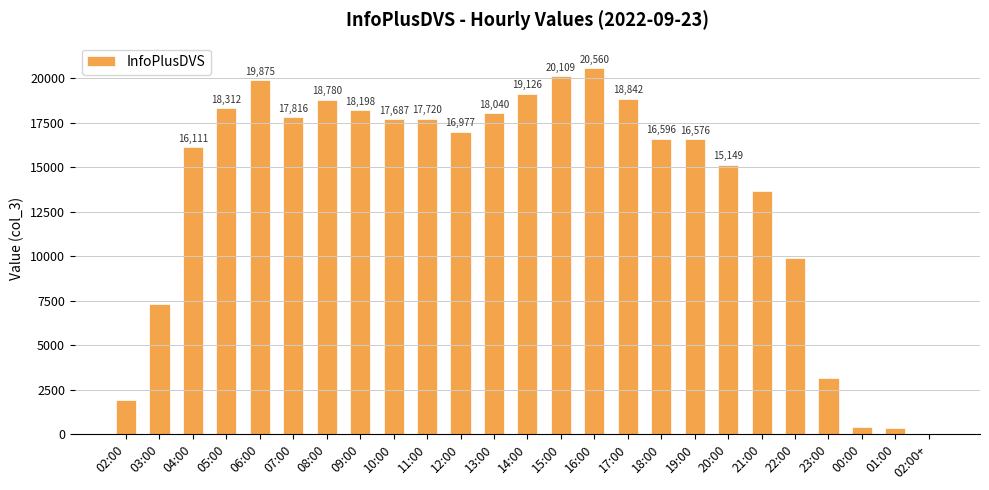

Where is the data nearest to the value 10282?

22:00